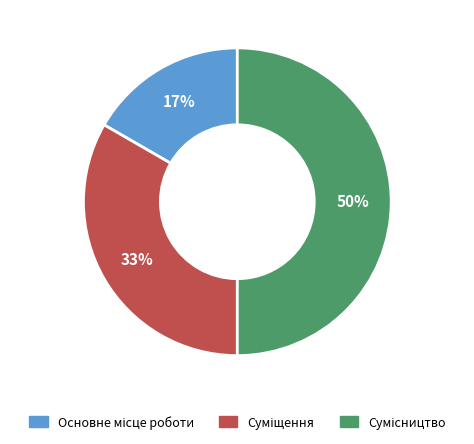

To the nearest percent, what is the average slice percentage?

33%